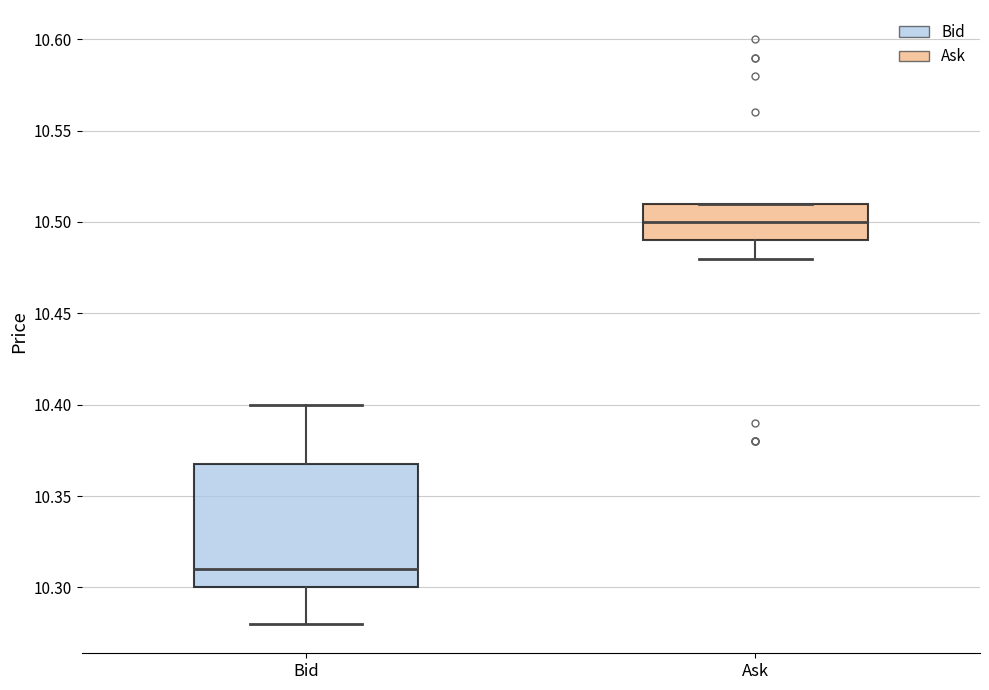

Which box is the tallest, from its lower edge to its upper edge?

Bid